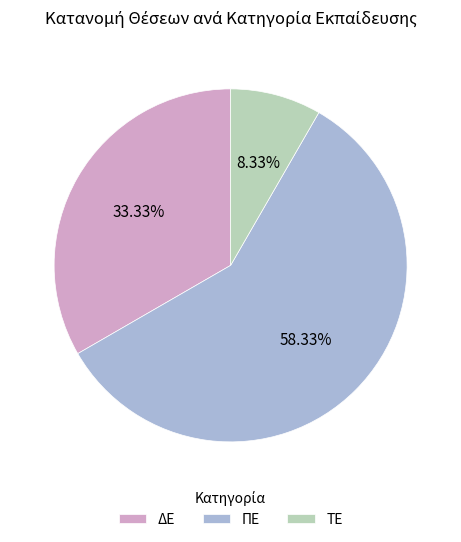

What is the largest slice in the pie chart?

ΠΕ